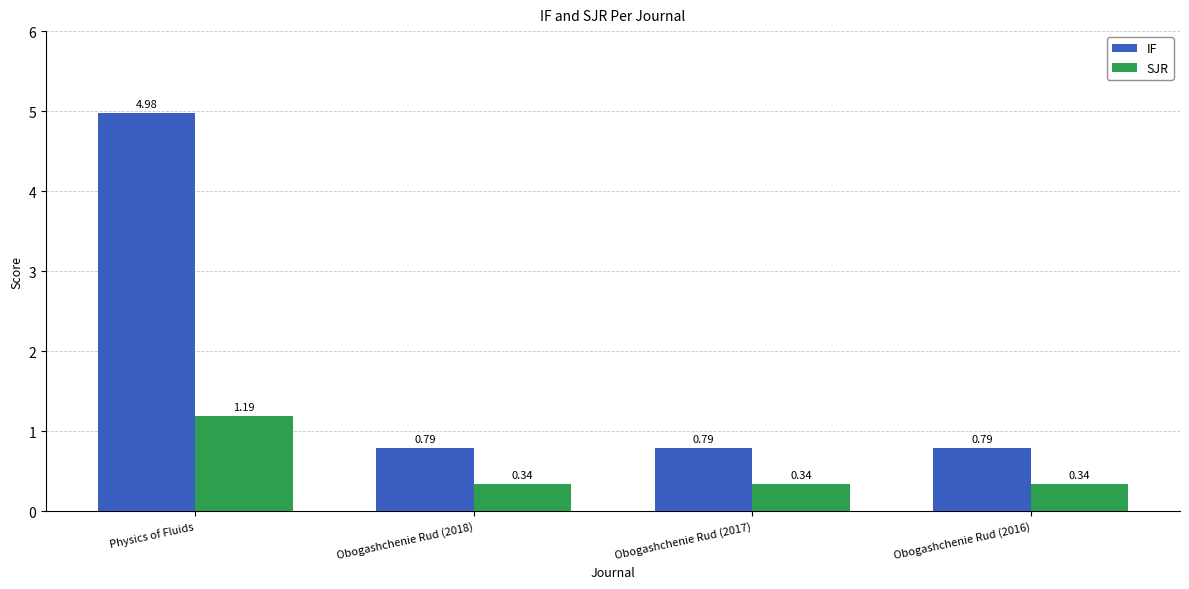

Which series changed the most between Physics of Fluids and Obogashchenie Rud (2017)?

IF